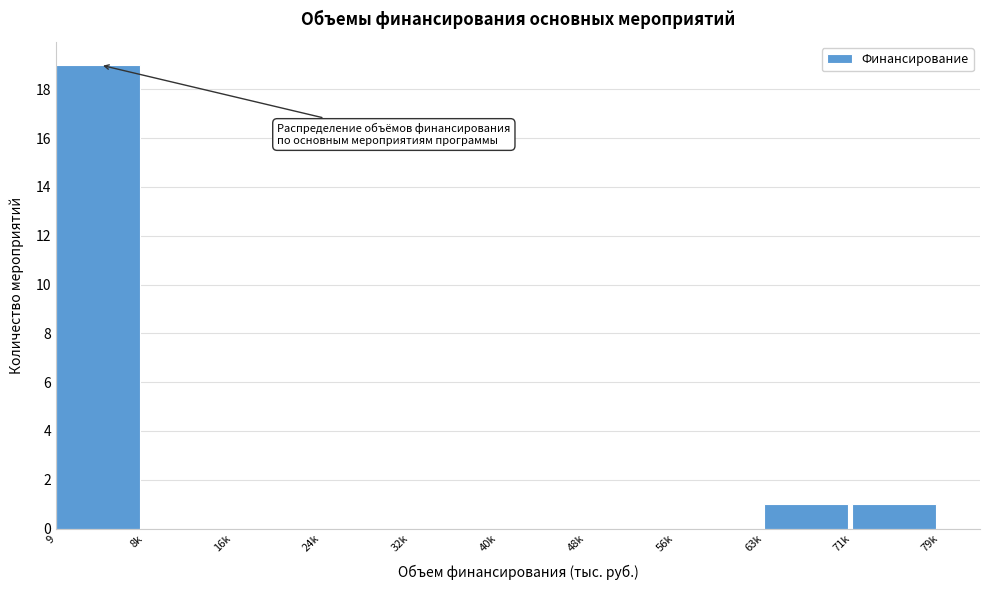

What is the sum of all values?

21